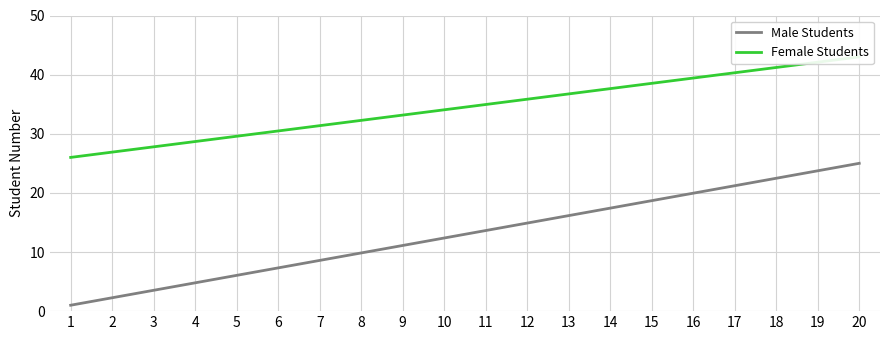

What is the value of the Male Students point at the 19th from the left?

23.7